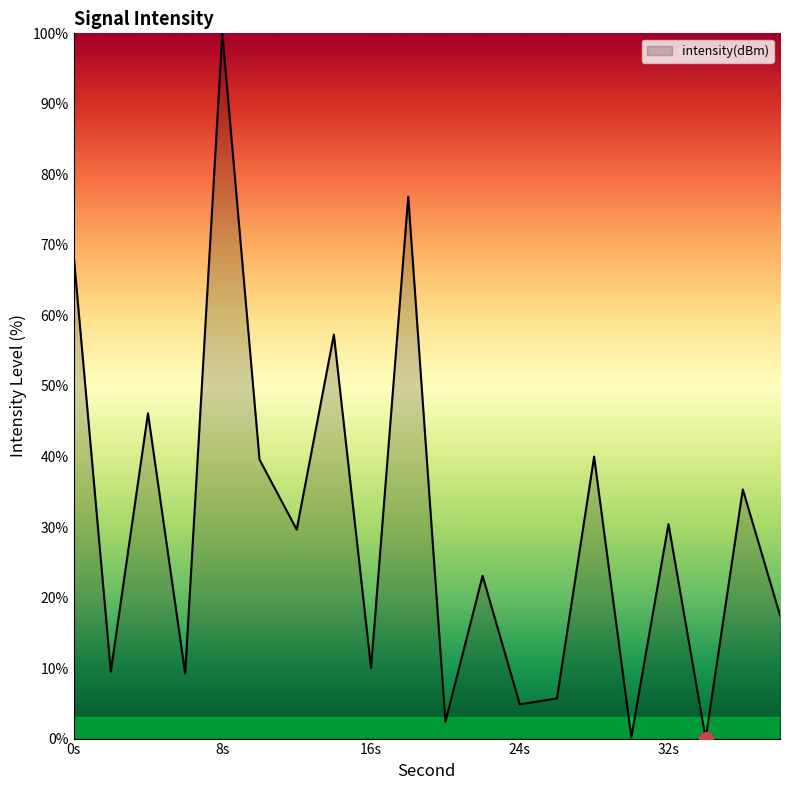

What is the greatest value displayed?

100.0